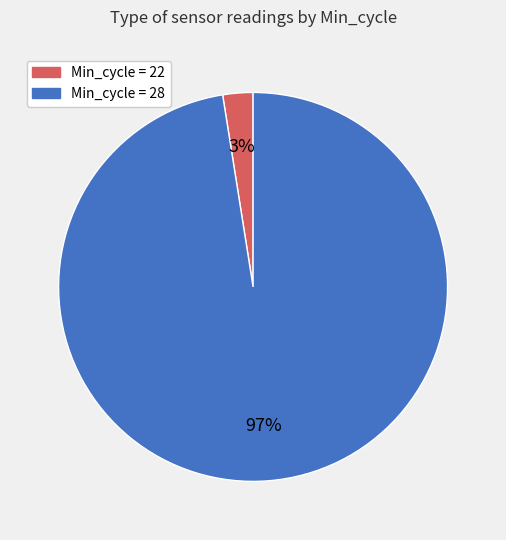

Count the number of slices in the pie.

2